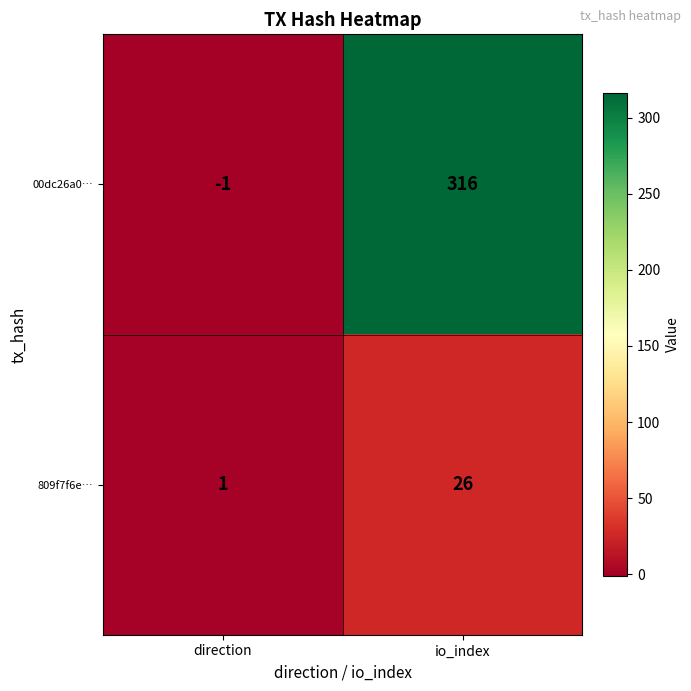

What is the spread (max minus min) of values at direction?

2